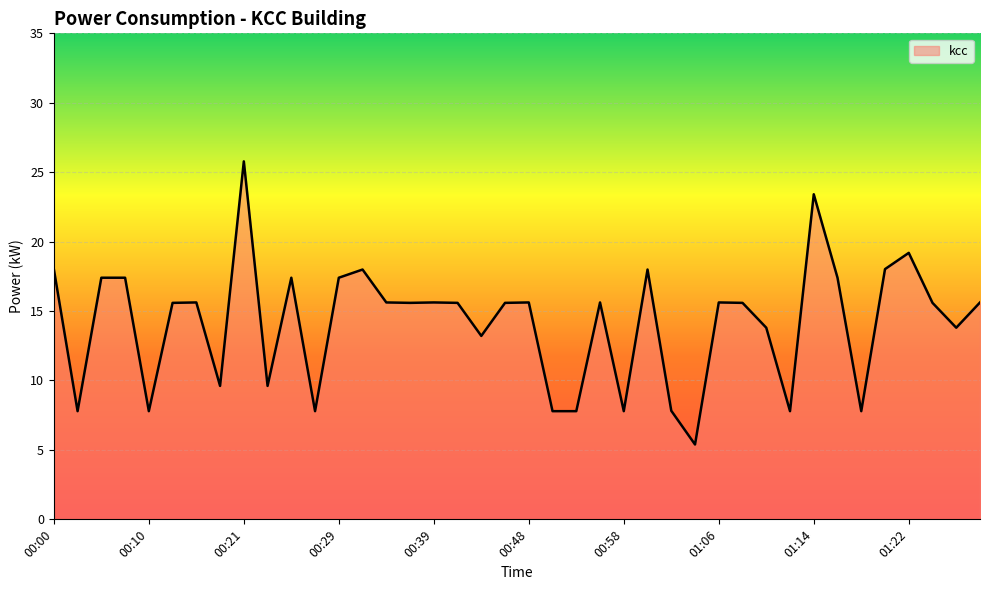

What is the minimum value shown in the chart?

5.4